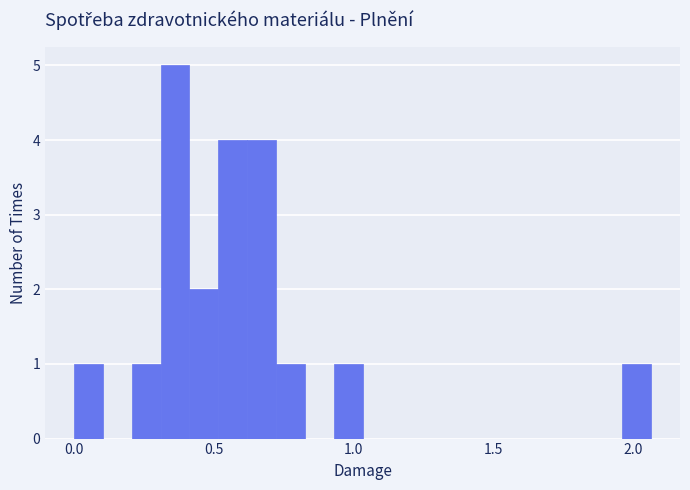

Read against the x-axis, roughly where is the centre of the tallest bar?

0.35